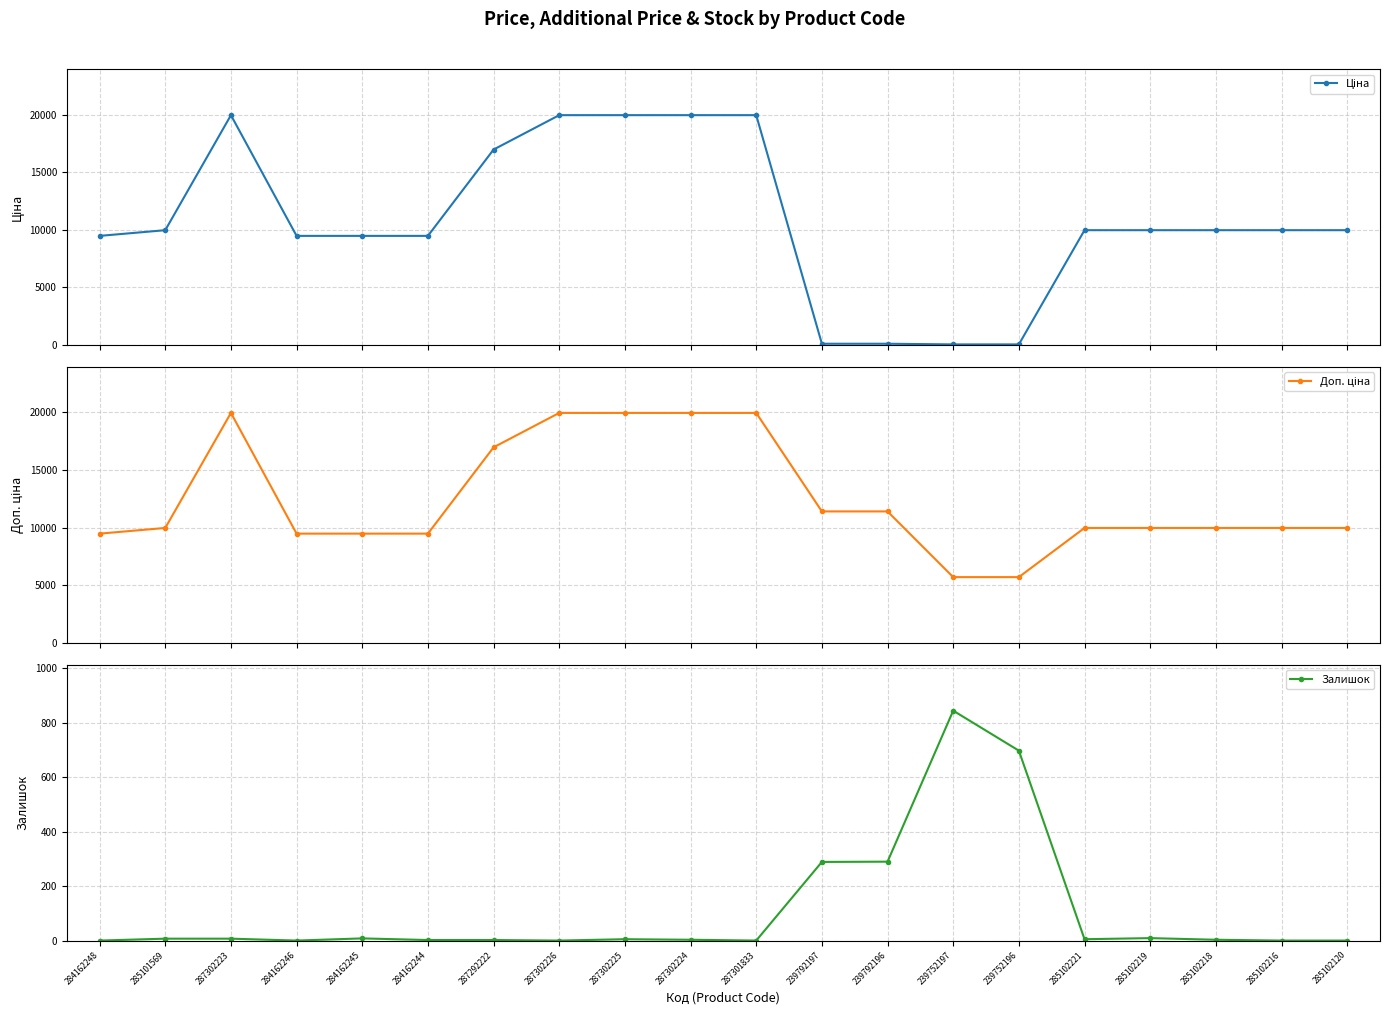

Does the chart have visible grid lines?

Yes